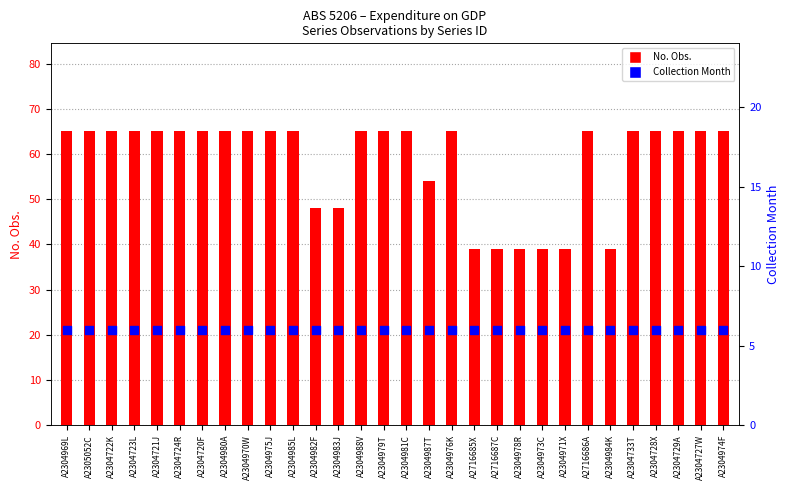

What are all the series names shown in the legend?

No. Obs., Collection Month